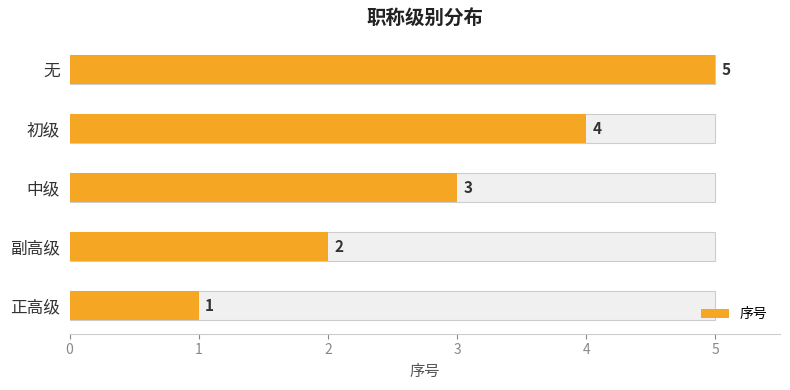

Reading left to right, extract all data points from this chart.

正高级=1	副高级=2	中级=3	初级=4	无=5